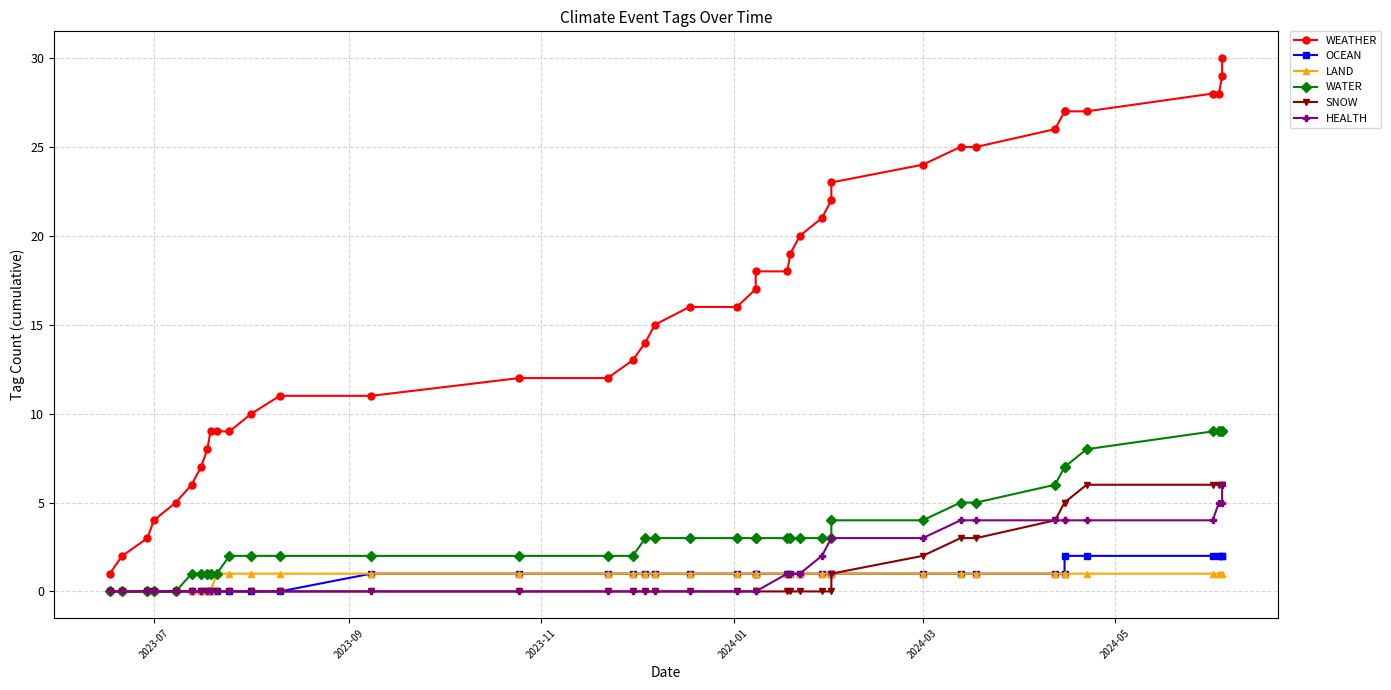

Count the SNOW values in the range 0 to 3.

32